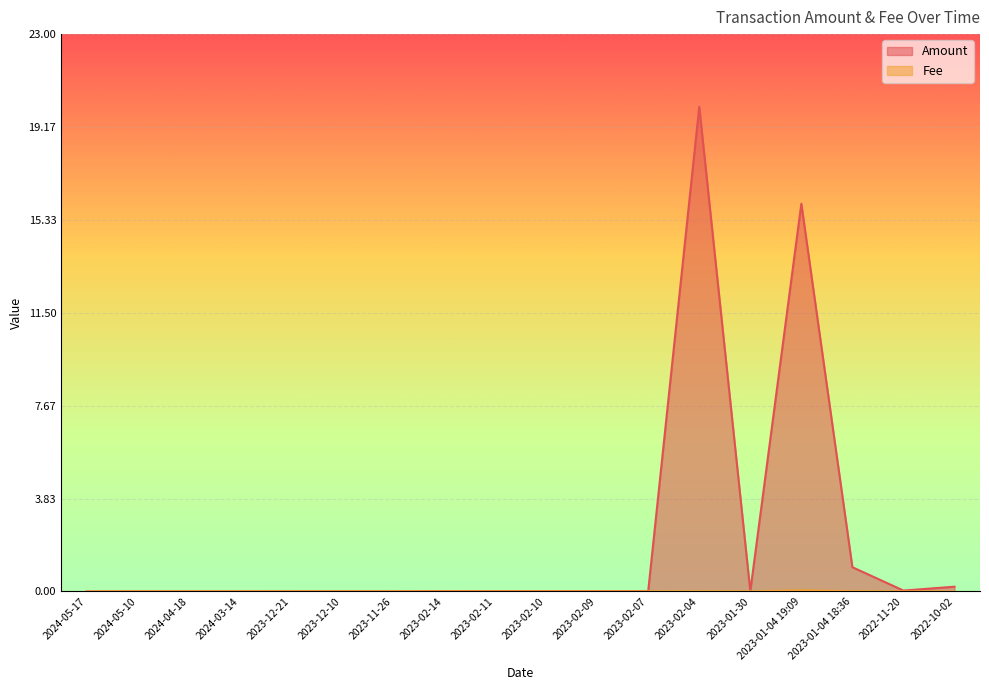

What position from the left is 2022-11-20?

17